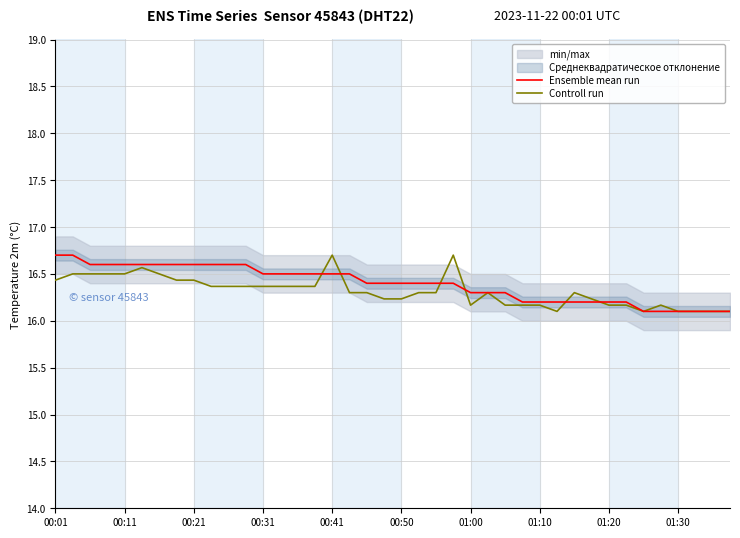

List the series in order of their peak value, lowest first.

Ensemble mean run, Controll run